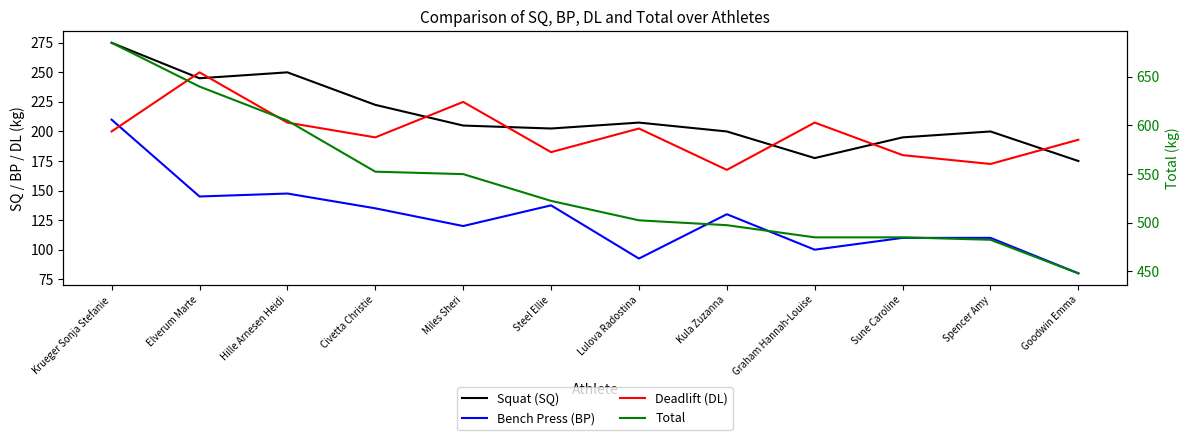

Reading left to right, extract all data points from this chart.

Squat (SQ): Krueger Sonja Stefanie=275.0	Elverum Marte=245.0	Hille Arnesen Heidi=250.0	Civetta Christie=222.5	Miles Sheri=205.0	Steel Ellie=202.5	Lulova Radostina=207.5	Kula Zuzanna=200.0	Graham Hannah-Louise=177.5	Sune Caroline=195.0	Spencer Amy=200.0	Goodwin Emma=175.0
Bench Press (BP): Krueger Sonja Stefanie=210.0	Elverum Marte=145.0	Hille Arnesen Heidi=147.5	Civetta Christie=135.0	Miles Sheri=120.0	Steel Ellie=137.5	Lulova Radostina=92.5	Kula Zuzanna=130.0	Graham Hannah-Louise=100.0	Sune Caroline=110.0	Spencer Amy=110.0	Goodwin Emma=80.0
Deadlift (DL): Krueger Sonja Stefanie=200.0	Elverum Marte=250.0	Hille Arnesen Heidi=207.5	Civetta Christie=195.0	Miles Sheri=225.0	Steel Ellie=182.5	Lulova Radostina=202.5	Kula Zuzanna=167.5	Graham Hannah-Louise=207.5	Sune Caroline=180.0	Spencer Amy=172.5	Goodwin Emma=193.0
Total: Krueger Sonja Stefanie=685.0	Elverum Marte=640.0	Hille Arnesen Heidi=605.0	Civetta Christie=552.5	Miles Sheri=550.0	Steel Ellie=522.5	Lulova Radostina=502.5	Kula Zuzanna=497.5	Graham Hannah-Louise=485.0	Sune Caroline=485.0	Spencer Amy=482.5	Goodwin Emma=448.0